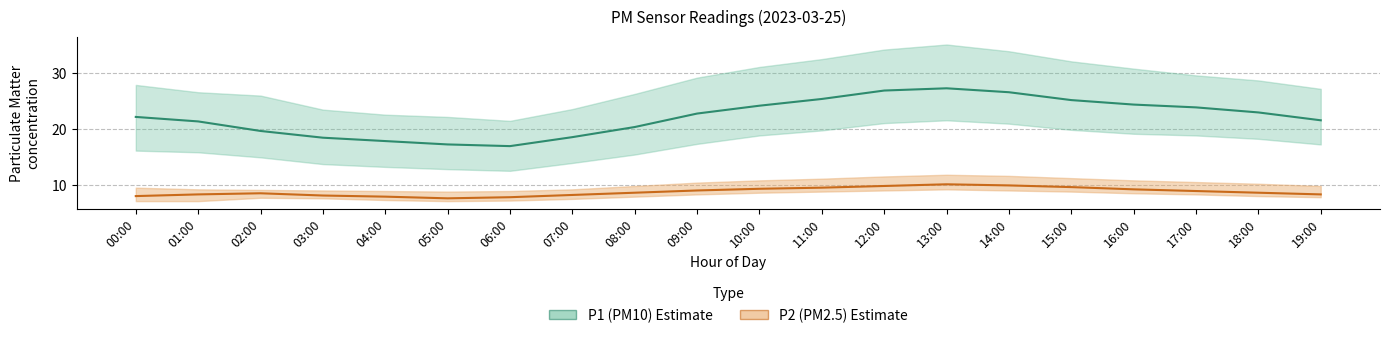

Count the number of categories in the chart.

20